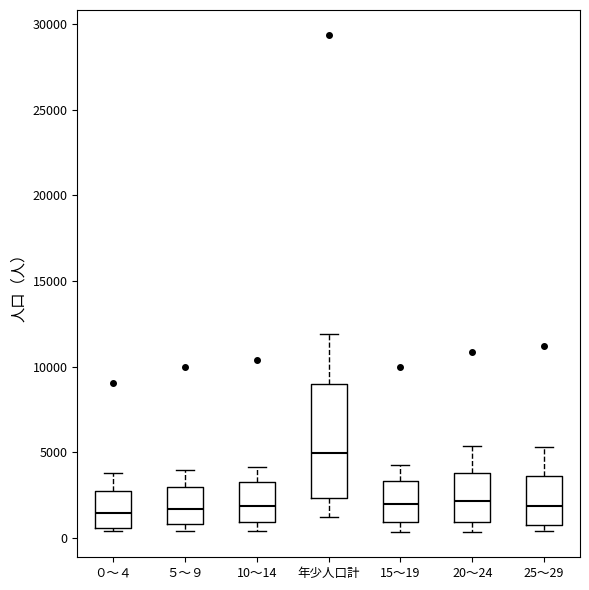

Where does the upper whisker of the box for 20～24 end on the y-axis? The values are not printed on the chart, so give them approximately, as read against the axis.

5500